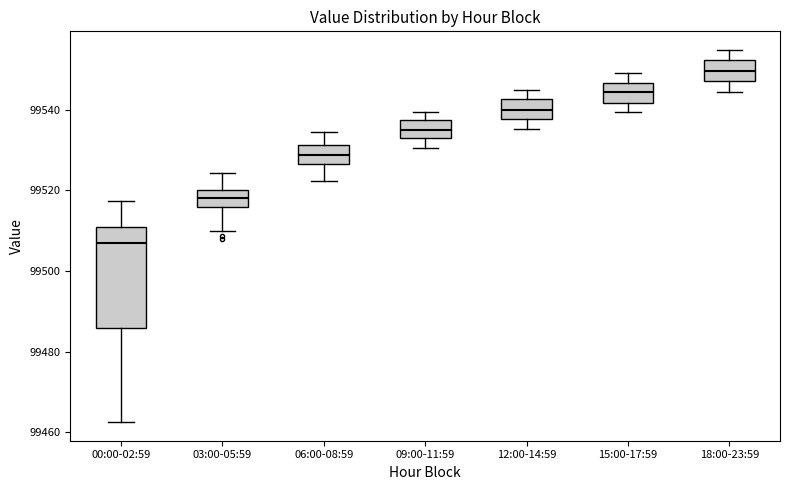

Reading left to right, transcribe this box plot: for each box, give where its median line is, the range the box spans, and where its two whiskers end, as read against the y-axis. The values are not printed on the chart, so give them approximately, as read against the axis.

00:00-02:59: median 99506, box 99486 to 99510, whiskers 99462 to 99518
03:00-05:59: median 99518, box 99516 to 99520, whiskers 99510 to 99524
06:00-08:59: median 99528, box 99526 to 99532, whiskers 99522 to 99534
09:00-11:59: median 99534 (inside the box), box 99534 to 99538, whiskers 99530 to 99540
12:00-14:59: median 99540, box 99538 to 99542, whiskers 99536 to 99544
15:00-17:59: median 99544, box 99542 to 99546, whiskers 99540 to 99550
18:00-23:59: median 99550, box 99548 to 99552, whiskers 99544 to 99554